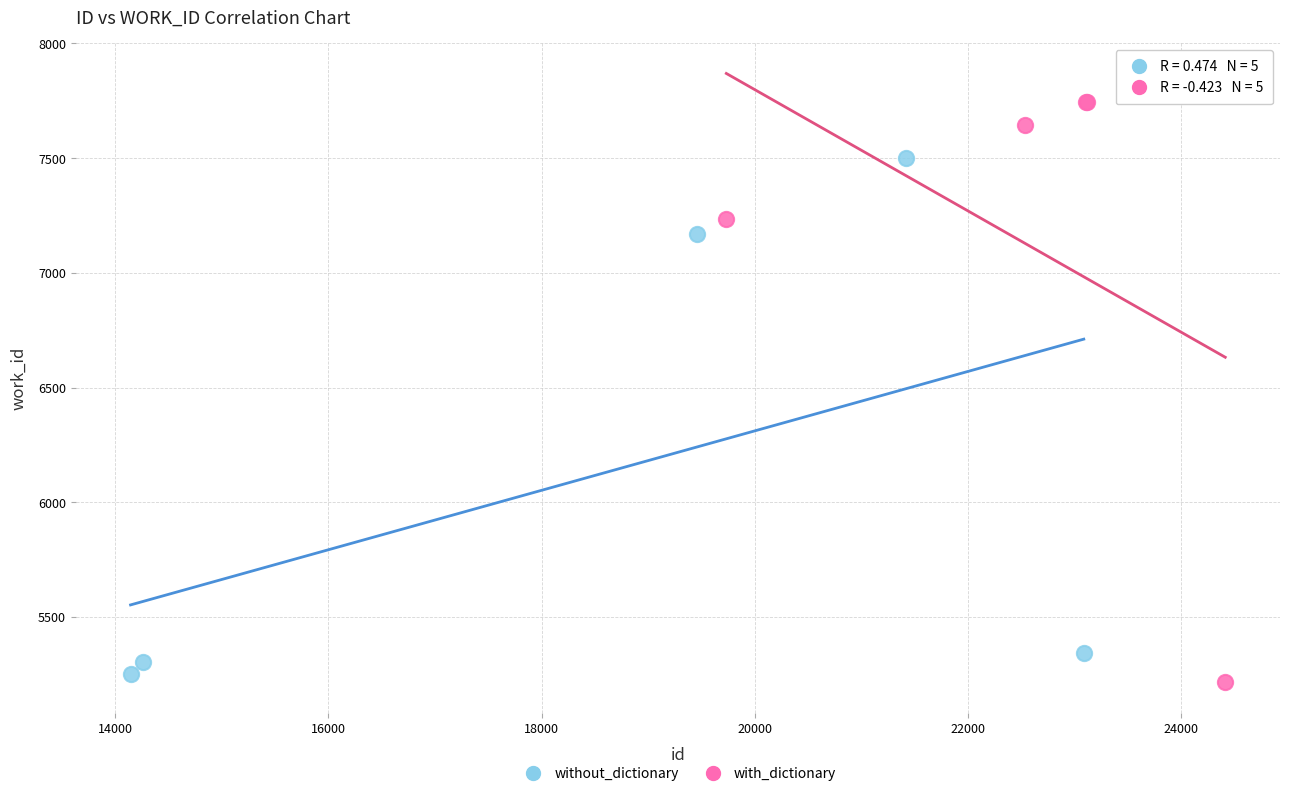

Which series reaches the maximum Y coordinate?

with_dictionary